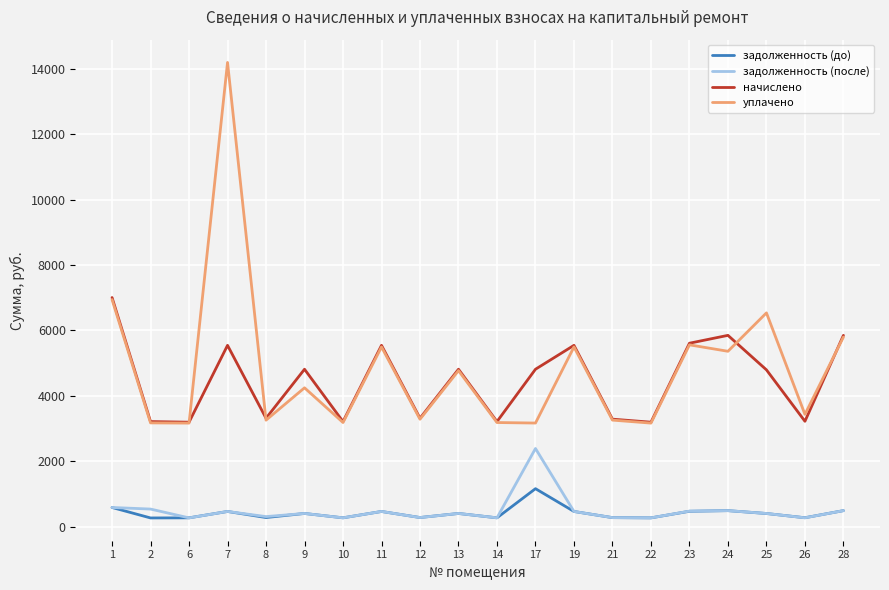

At how many categories does at least one series exceed 11425?

1